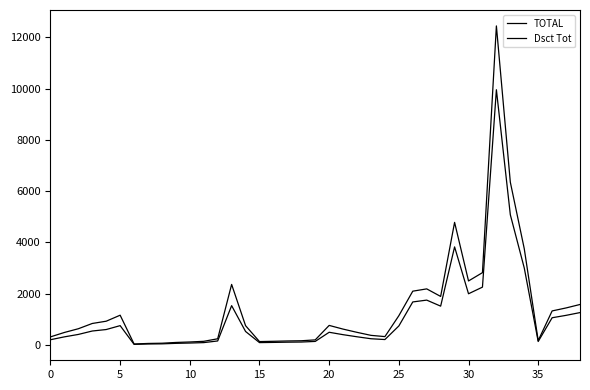

Is this an area chart (filled region under the line)?

No